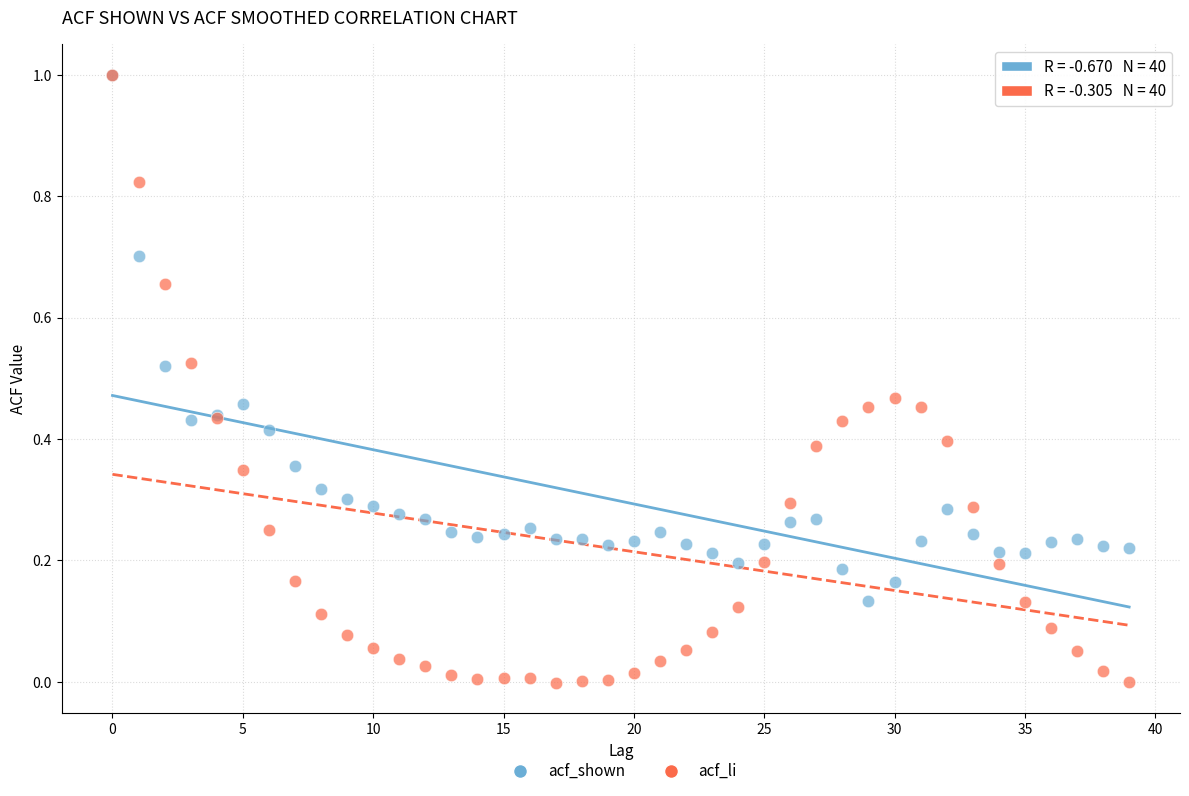

What are all the series names shown in the legend?

acf_shown, acf_li